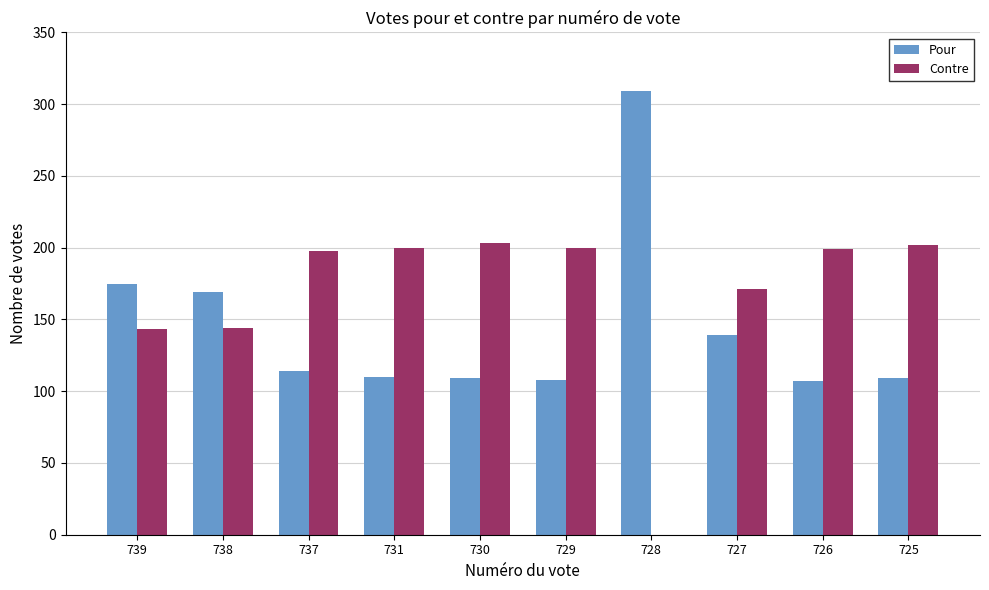

What is the maximum value shown in the chart?

309